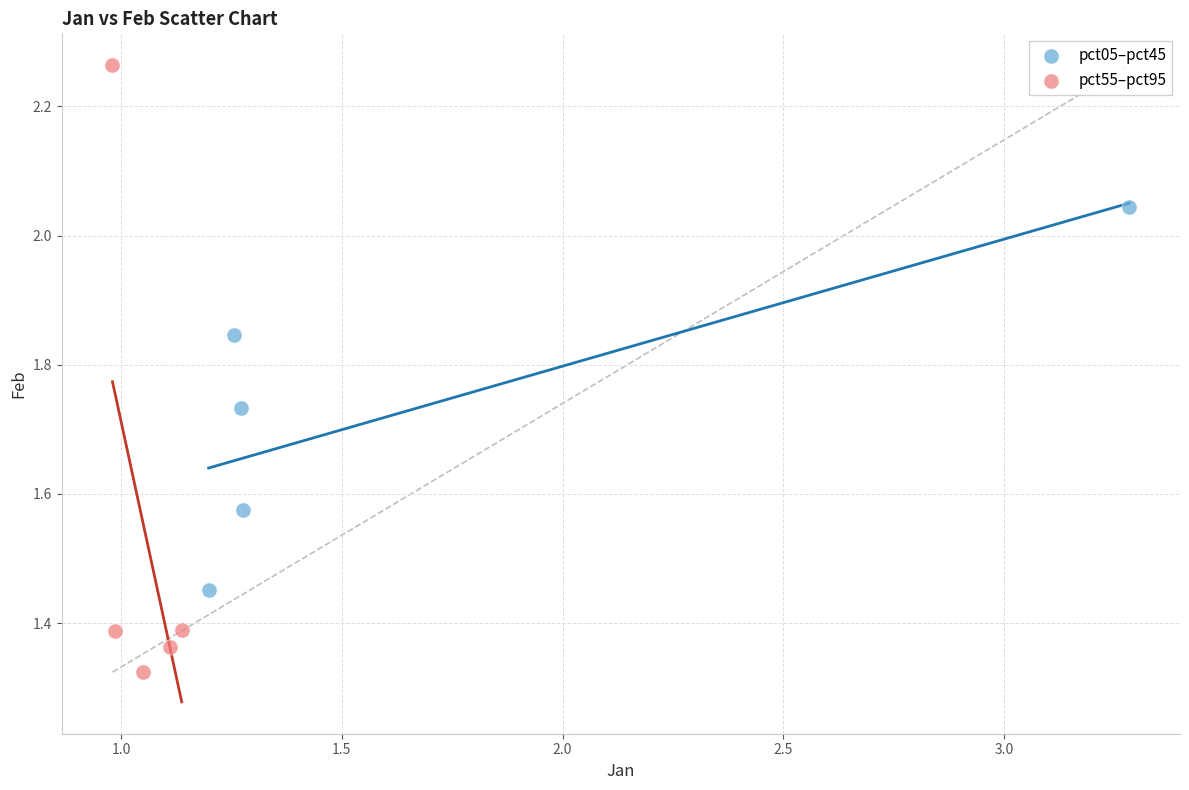

Which series reaches the minimum Y coordinate?

pct55–pct95